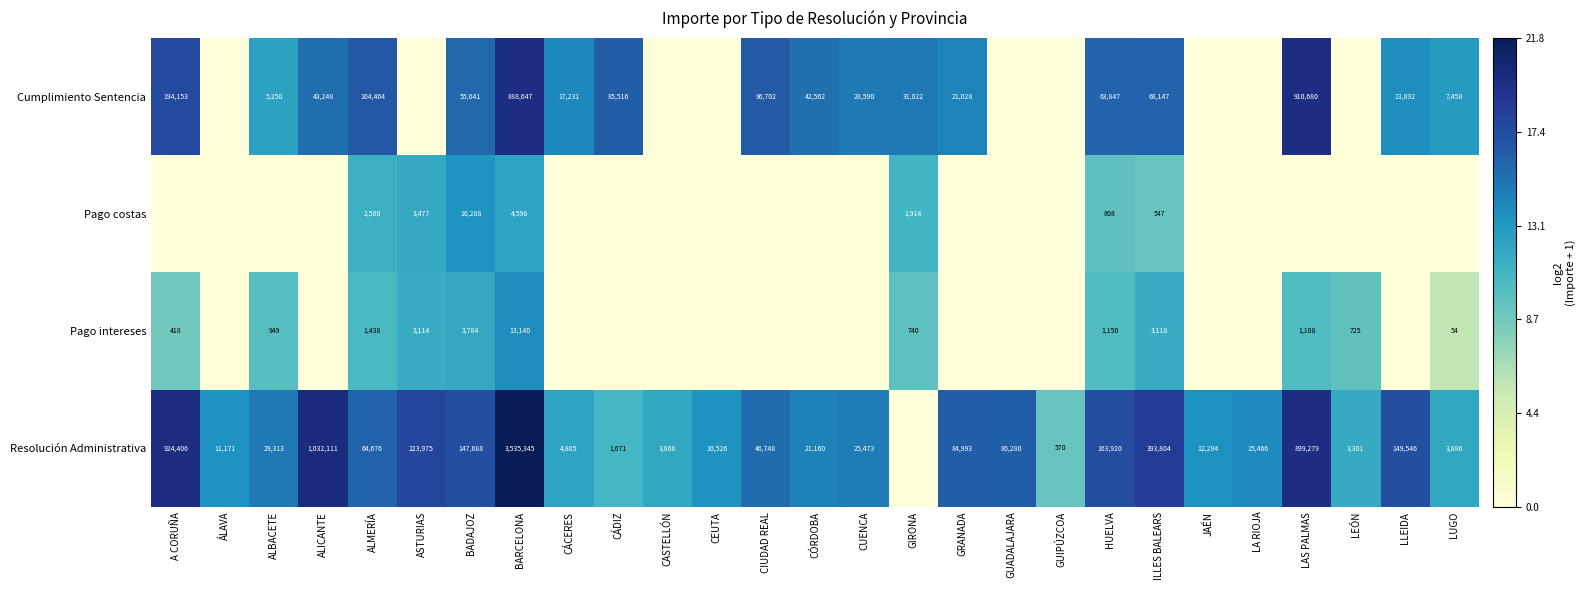

The Resolución Administrativa series shows 163920 at HUELVA. True or false?

True